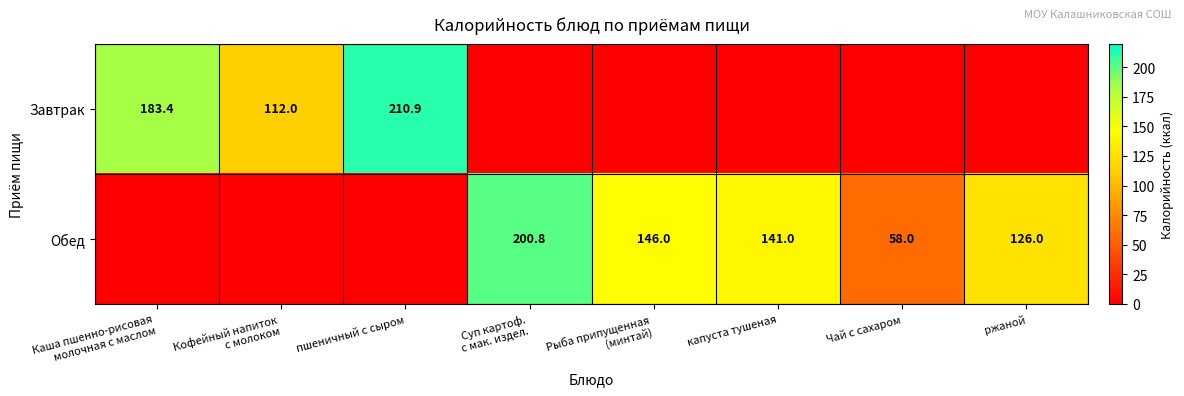

How many data points in Завтрак are above 0?

3